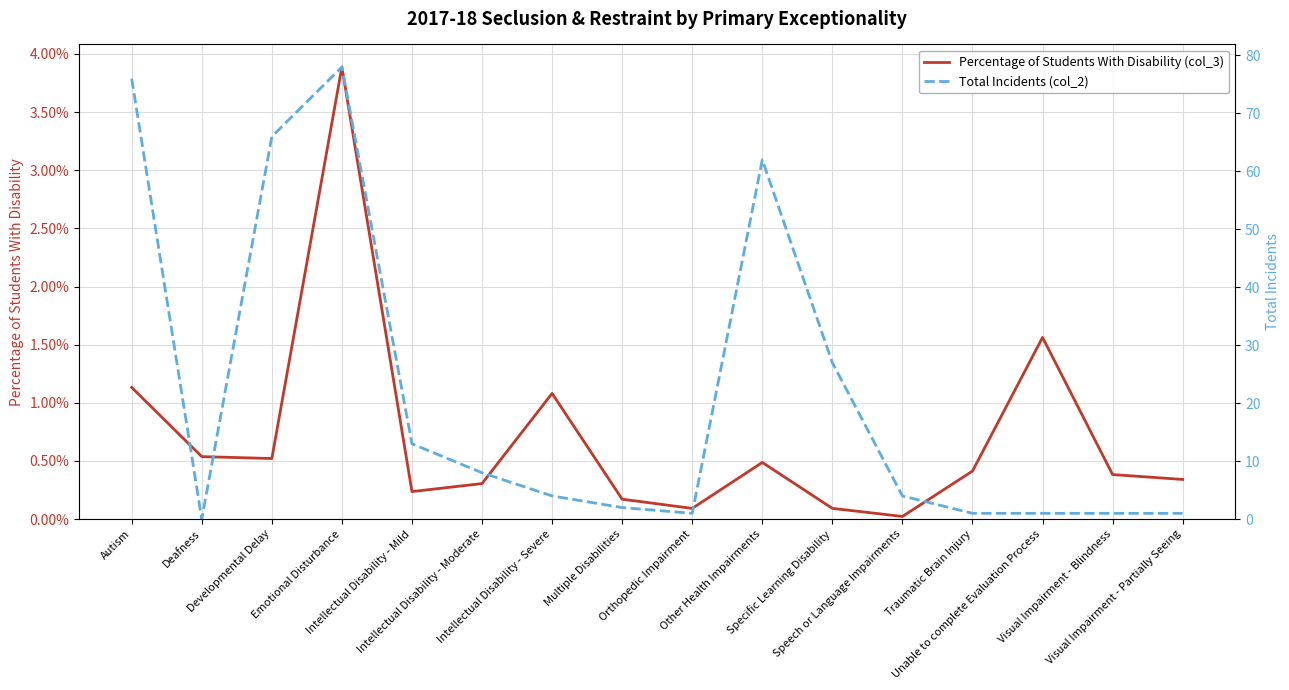

At which category is the sum across all series the highest?

Emotional Disturbance